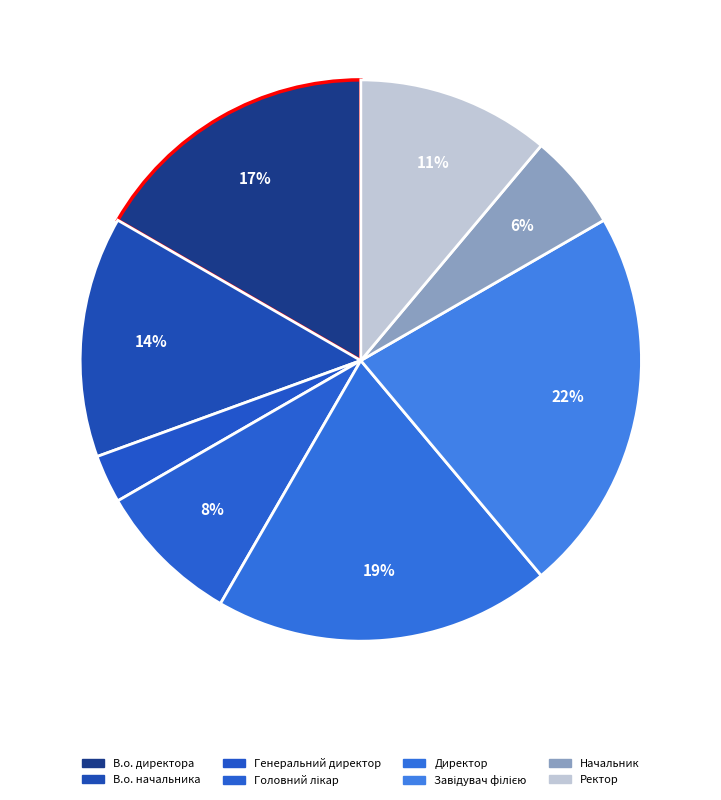

What percentage is the Начальник slice, to the nearest percent?

6%